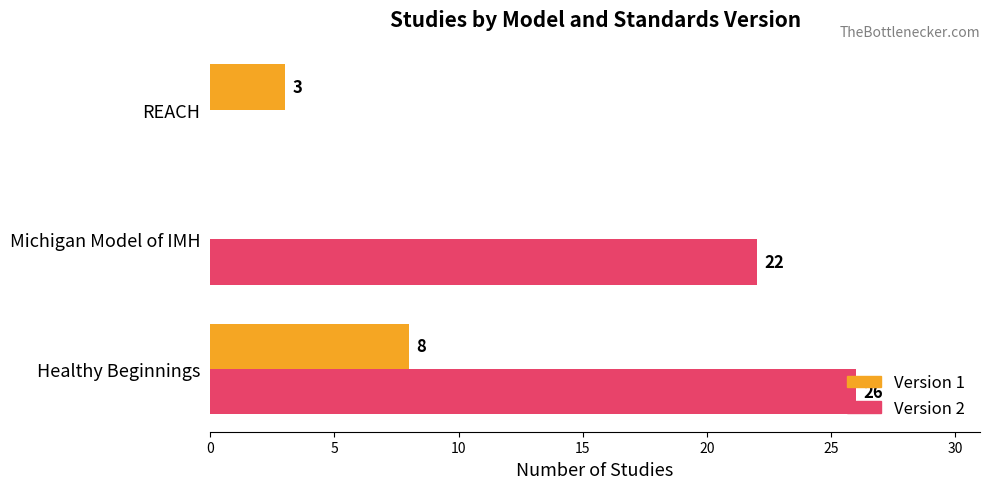

What is the maximum value shown in the chart?

26